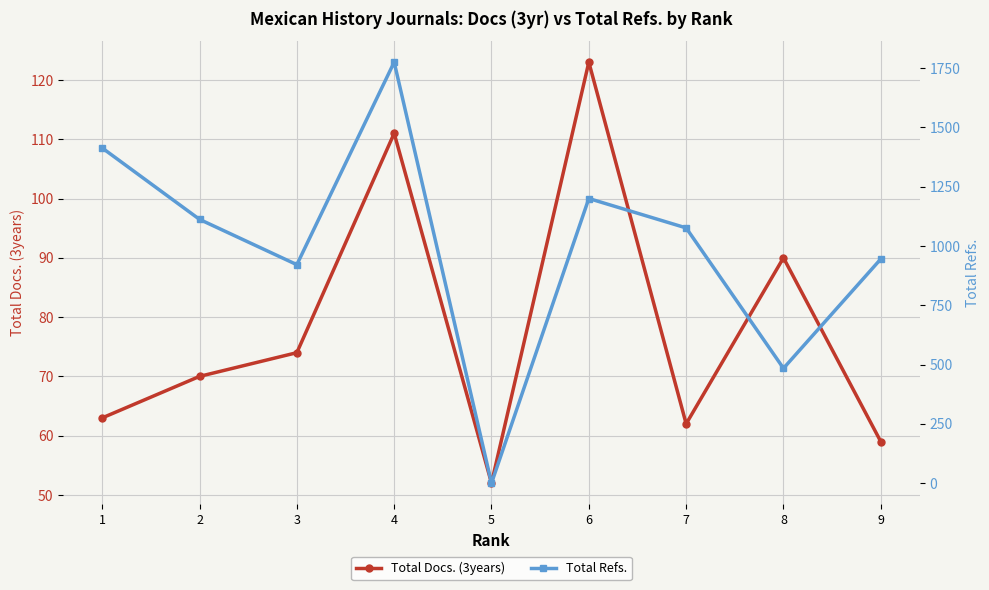

True or false: Total Refs. and Total Docs. (3years) intersect in this chart.

True